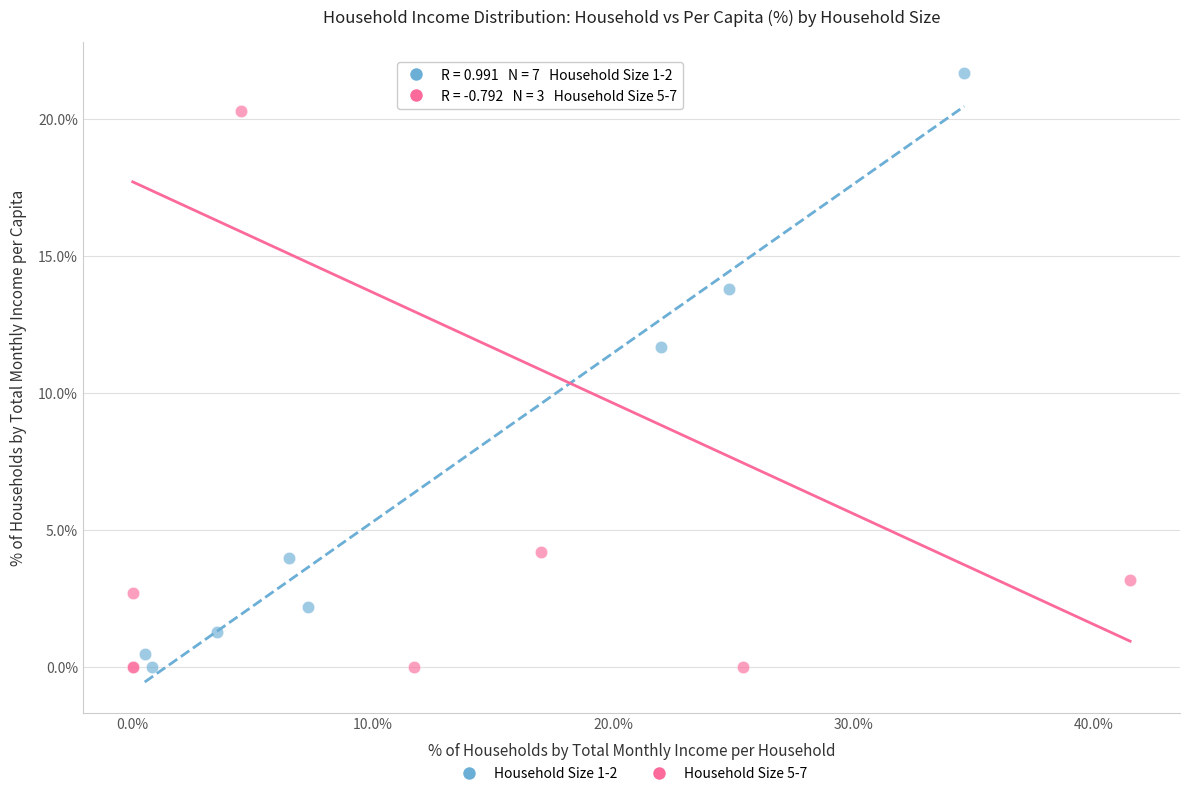

Which series contains the highest Y value?

Household Size 1-2